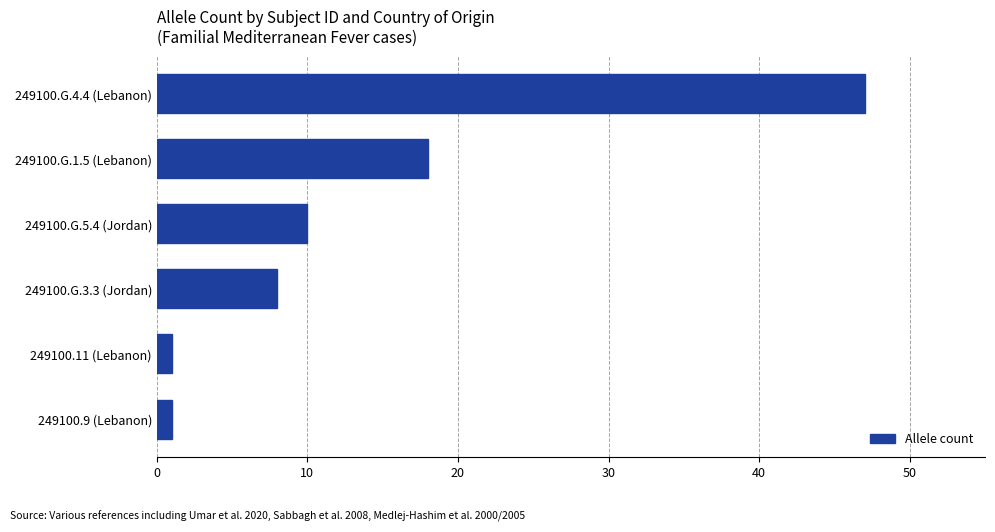

Where is the data nearest to the value 24?

249100.G.1.5 (Lebanon)